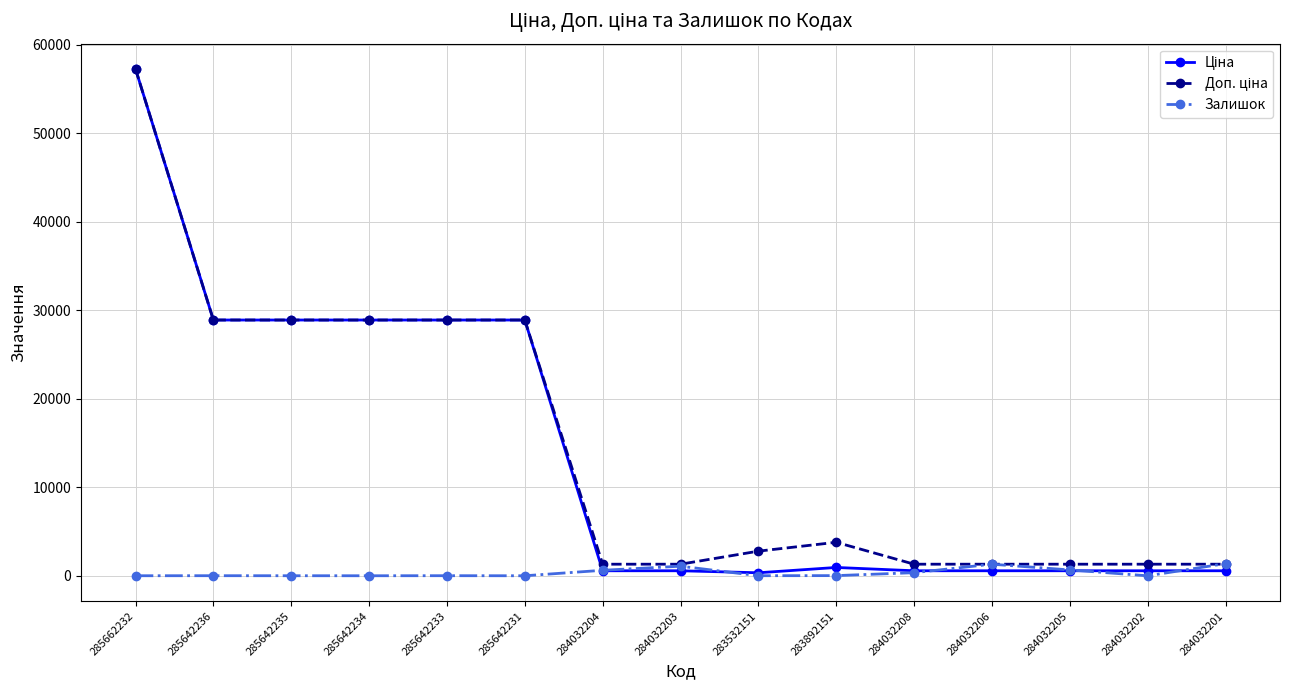

Is it true that Залишок equals 1090.0 at 284032203?

True